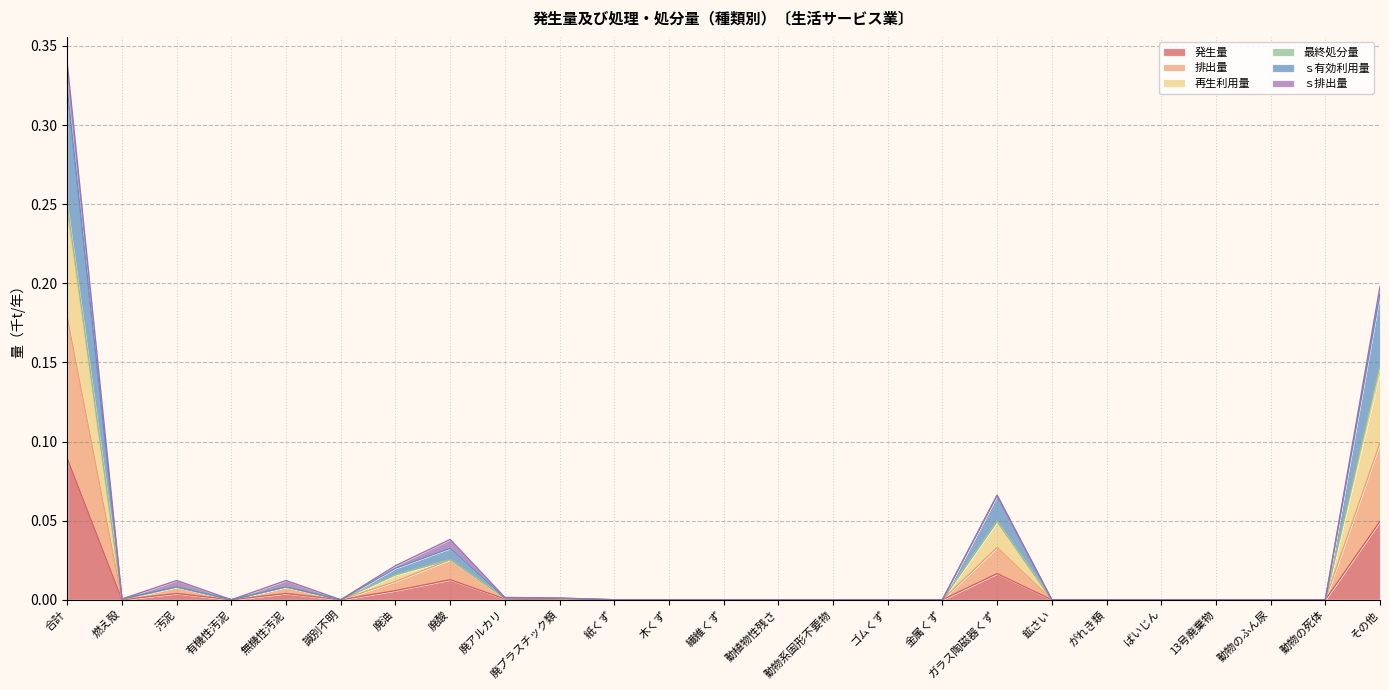

How many interior local valleys does the 排出量 series have?

3